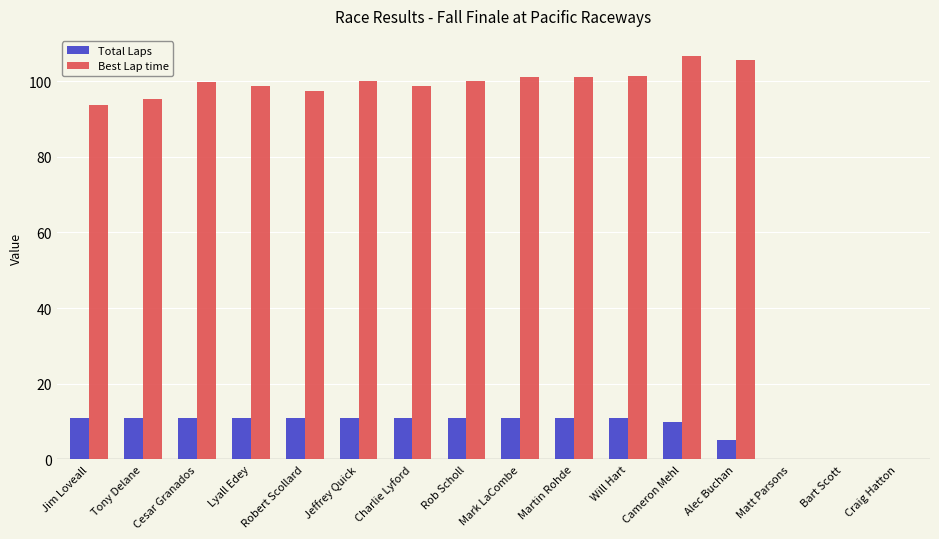

What is the greatest value displayed?

106.6